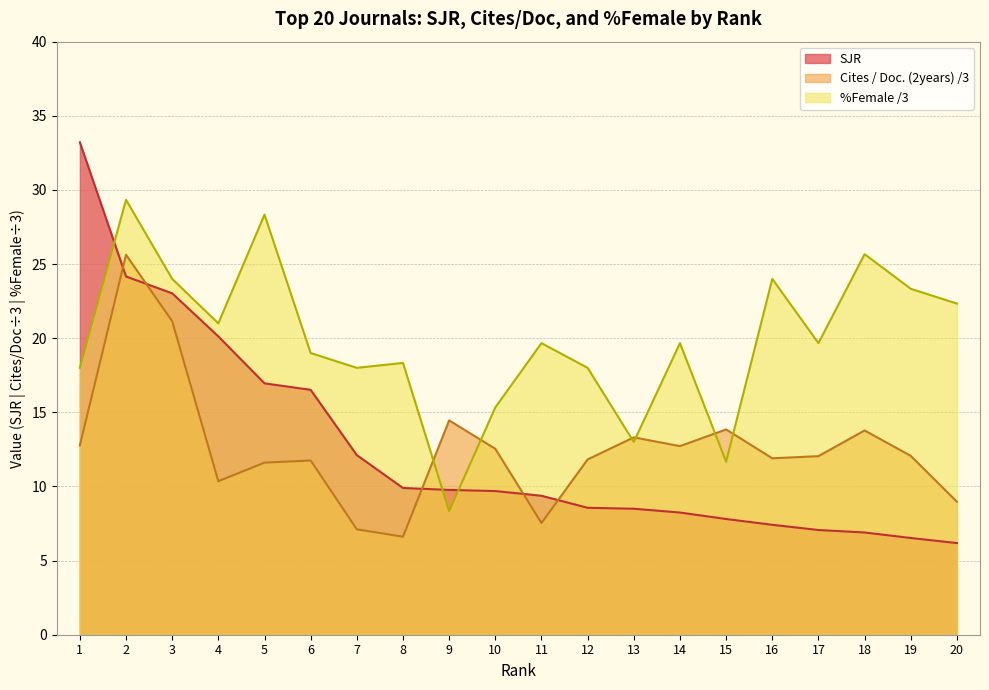

Where does the Cites / Doc. (2years) series first go above 12?

1